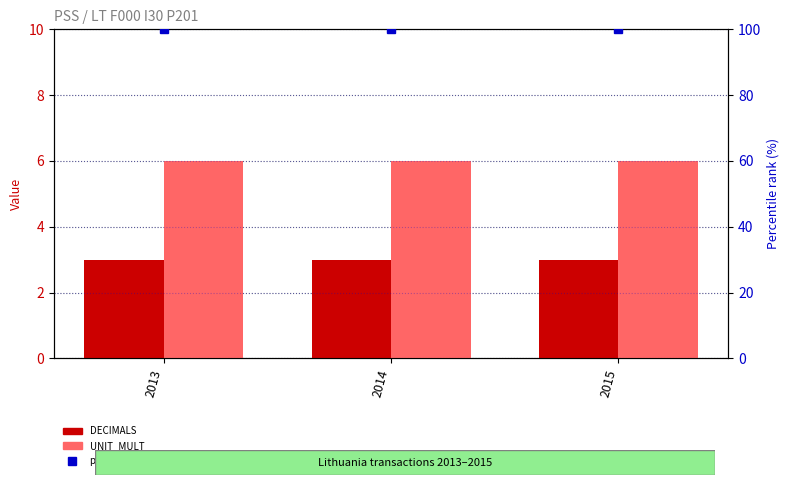

What are all the series names shown in the legend?

DECIMALS, UNIT_MULT, percentile rank within the sample